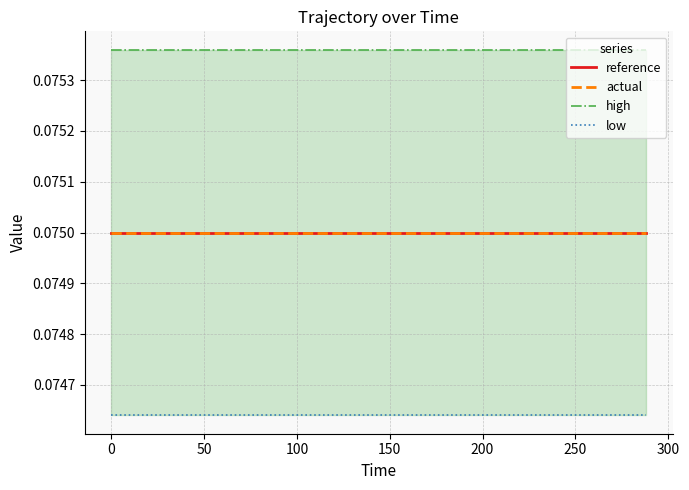

Which series has the widest spread of values?

reference